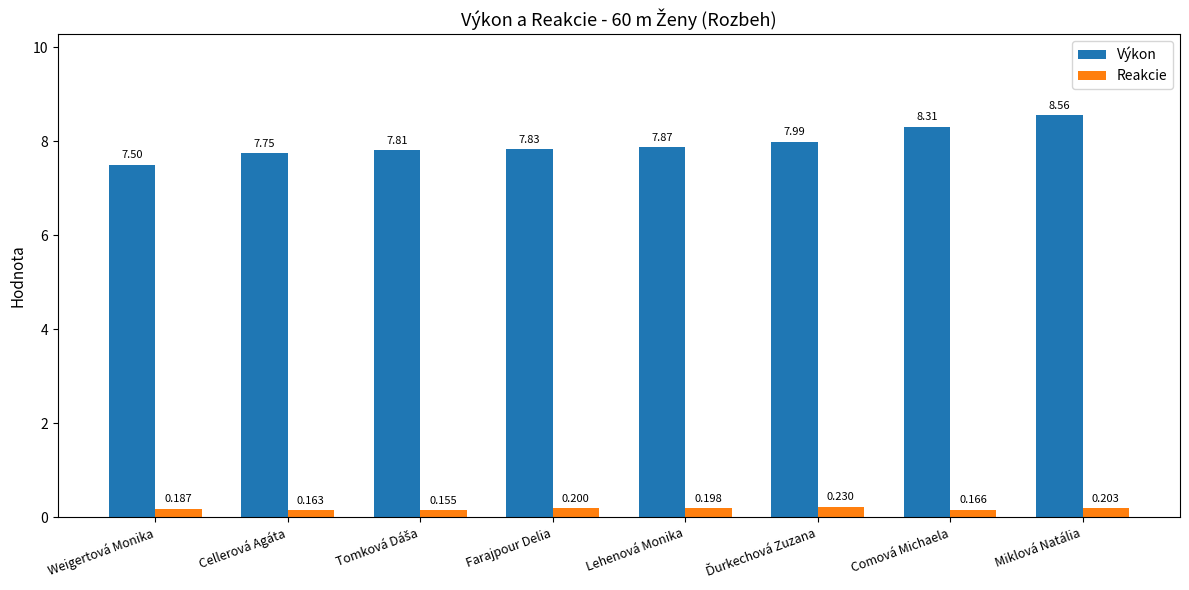

What is the value of the Výkon bar at the 6th from the left?

8.0